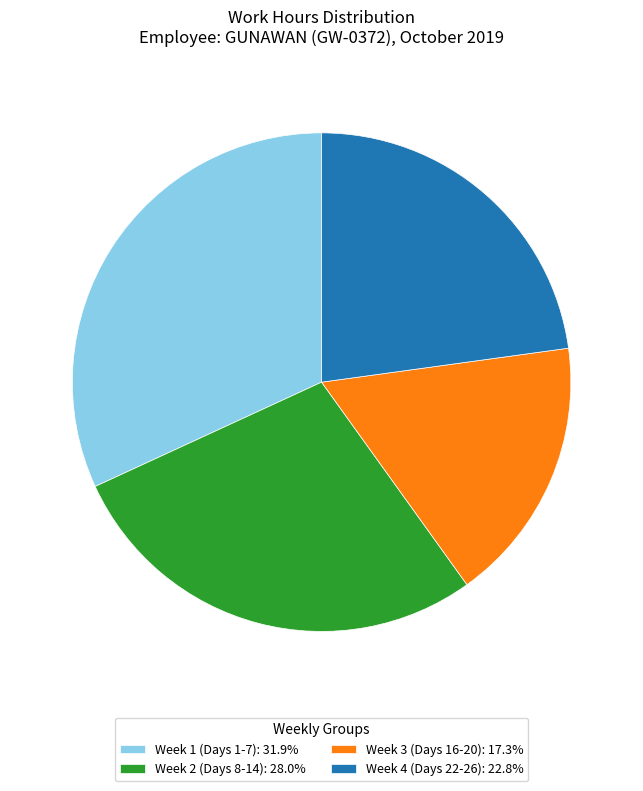

Does any single category account for the majority?

No